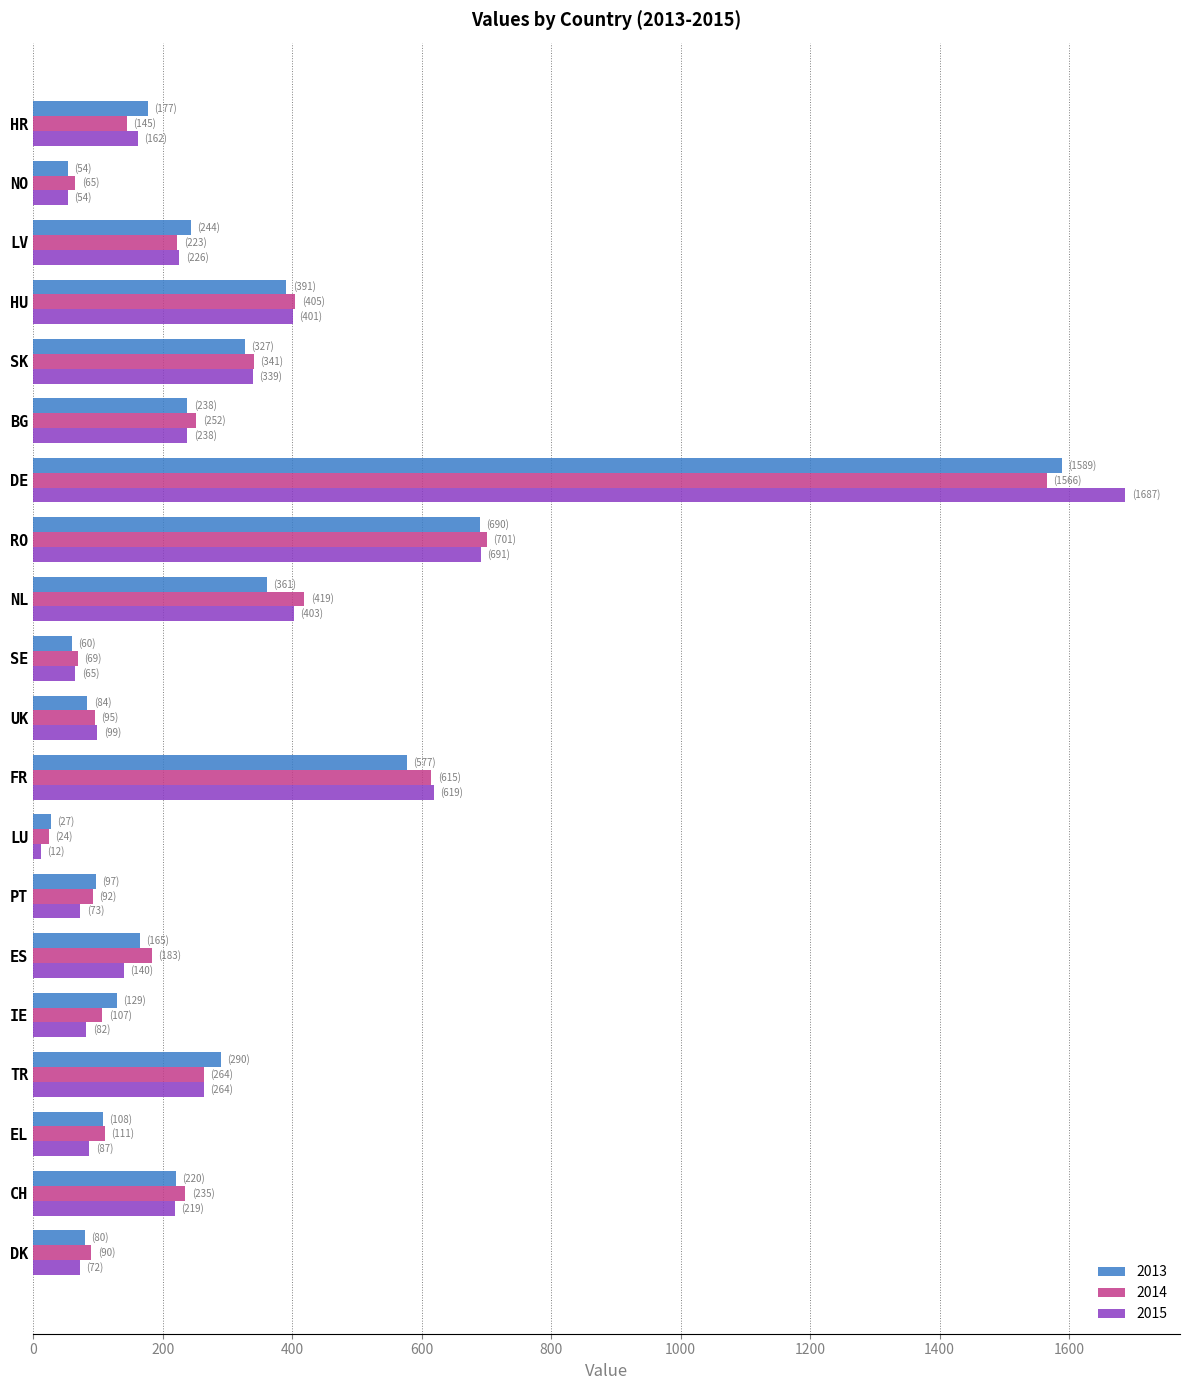

Which series has the largest range (max minus min)?

2015